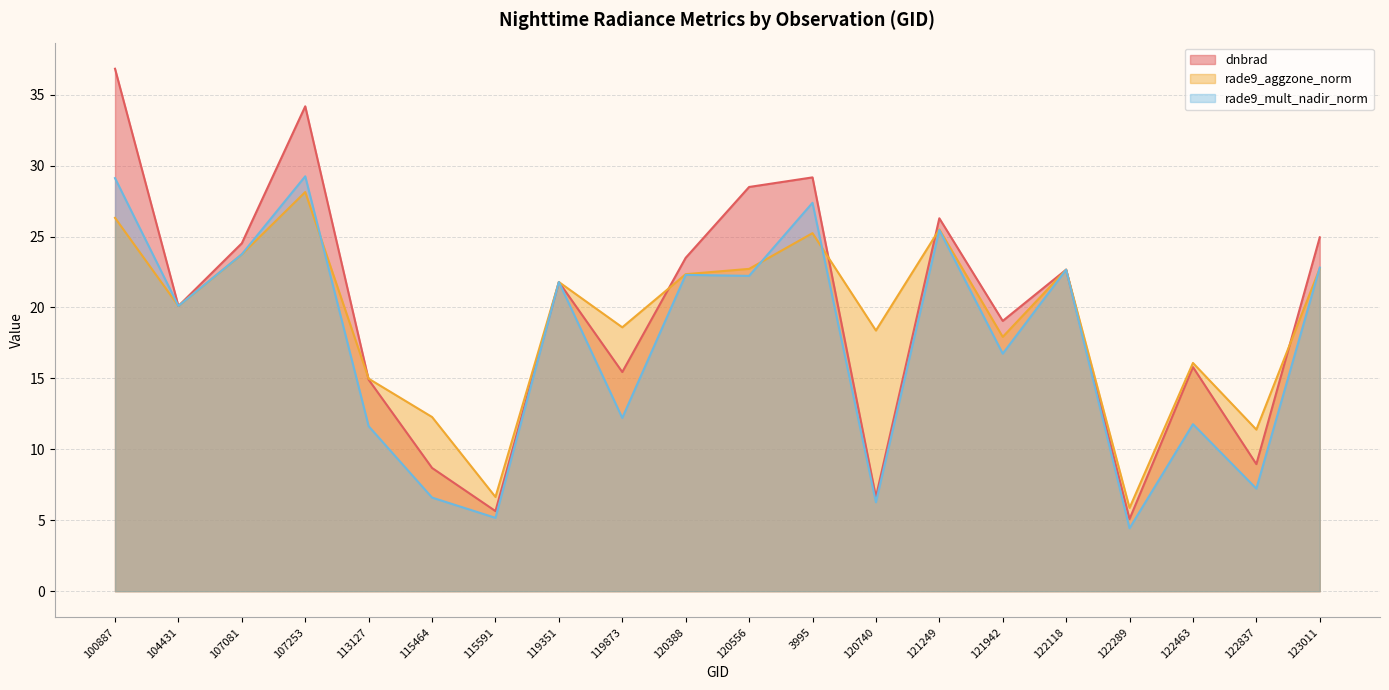

Reading left to right, what are all the values shown in this chart?

dnbrad: 100887=36.8	104431=20.1	107081=24.5	107253=34.2	113127=14.9	115464=8.7	115591=5.6	119351=21.8	119873=15.4	120388=23.5	120556=28.5	3995=29.2	120740=6.6	121249=26.3	121942=19.1	122118=22.7	122289=5.1	122463=15.8	122837=9.0	123011=24.9
rade9_aggzone_norm: 100887=26.3	104431=20.1	107081=23.7	107253=28.1	113127=15.0	115464=12.3	115591=6.6	119351=21.8	119873=18.6	120388=22.3	120556=22.7	3995=25.2	120740=18.4	121249=25.5	121942=17.9	122118=22.7	122289=5.9	122463=16.1	122837=11.4	123011=22.8
rade9_mult_nadir_norm: 100887=29.1	104431=20.1	107081=23.8	107253=29.2	113127=11.6	115464=6.6	115591=5.2	119351=21.8	119873=12.2	120388=22.3	120556=22.2	3995=27.4	120740=6.3	121249=25.5	121942=16.7	122118=22.7	122289=4.4	122463=11.8	122837=7.2	123011=22.8